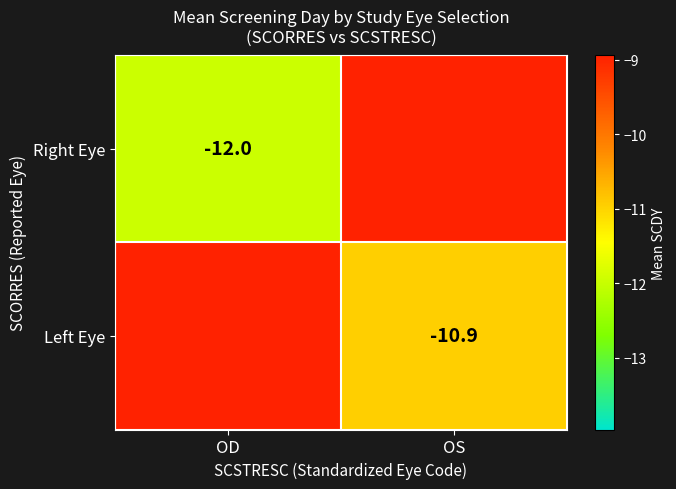

What is the minimum value shown in the chart?

-12.0